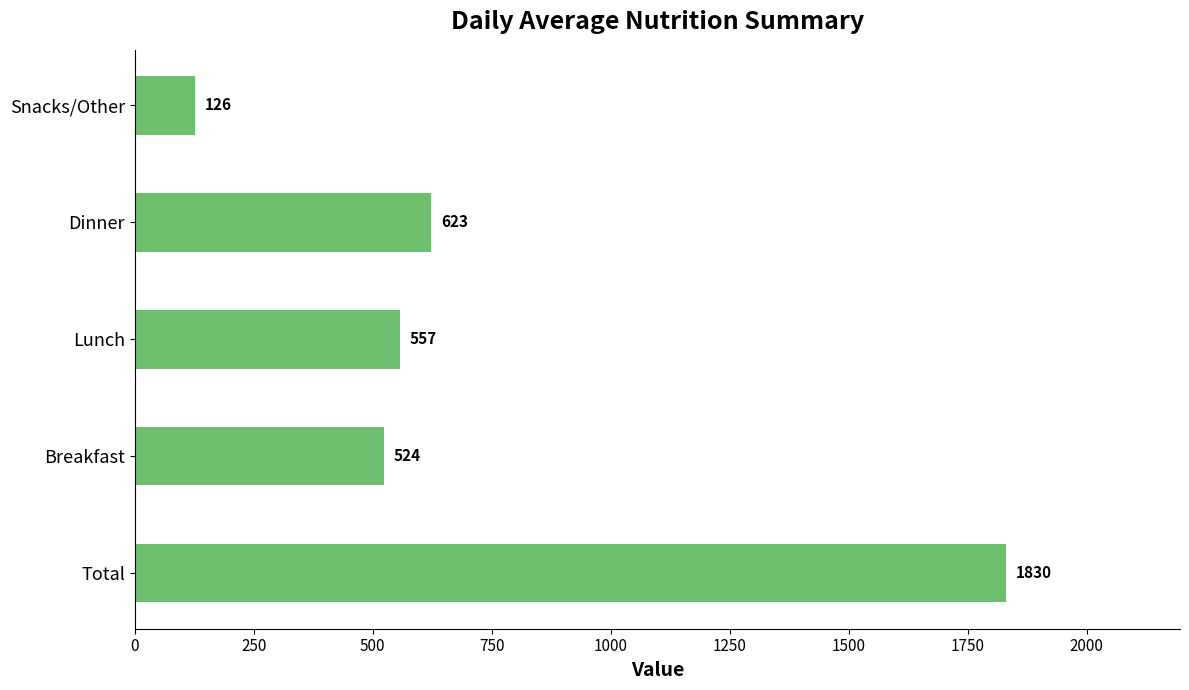

Reading bottom to top, extract all data points from this chart.

Total=1830	Breakfast=524	Lunch=557	Dinner=623	Snacks/Other=126